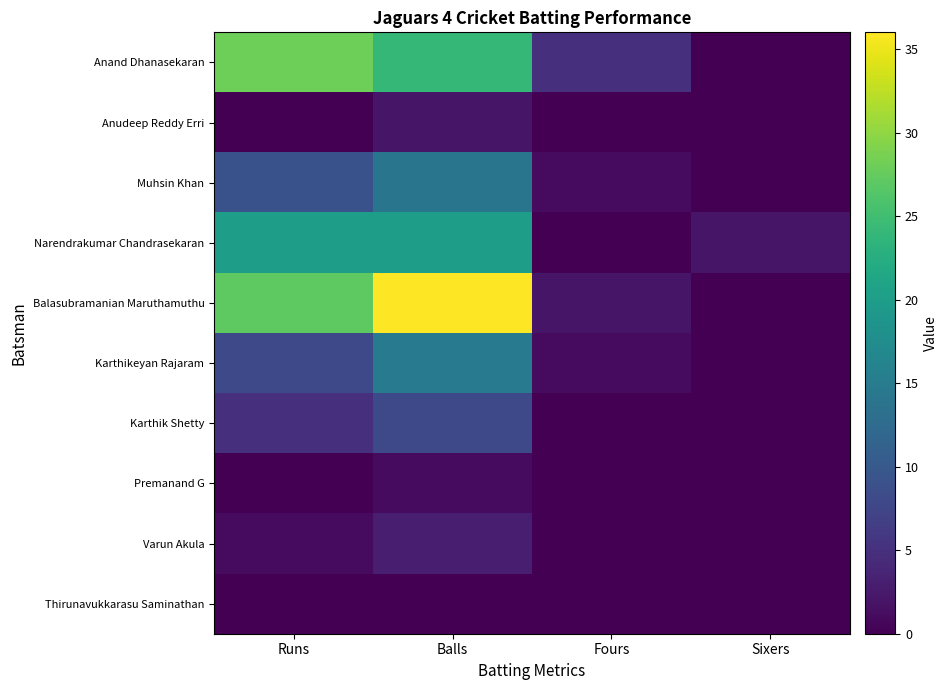

What is the sum of all Varun Akula values?

4